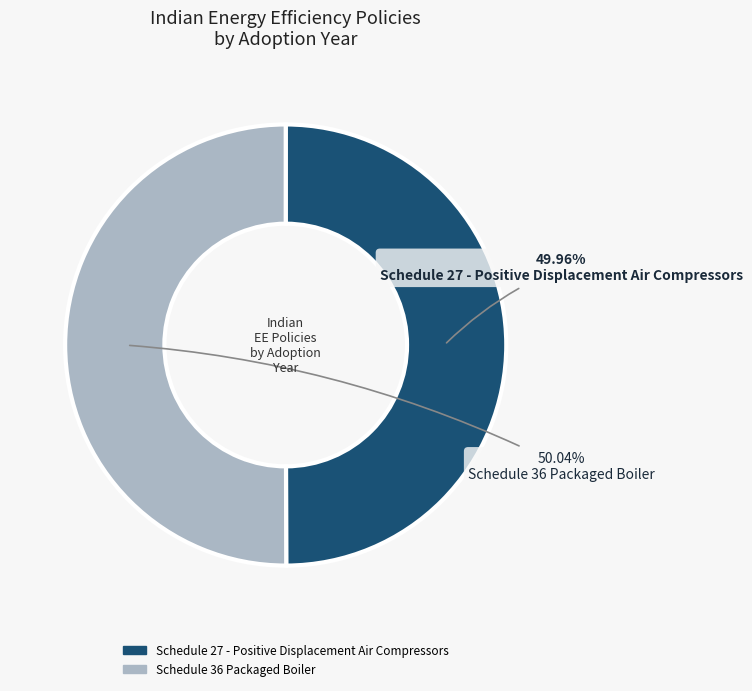

What is the ratio of the value at Schedule 27 - Positive Displacement Air Compressors to the value at Schedule 36 Packaged Boiler?

1.0